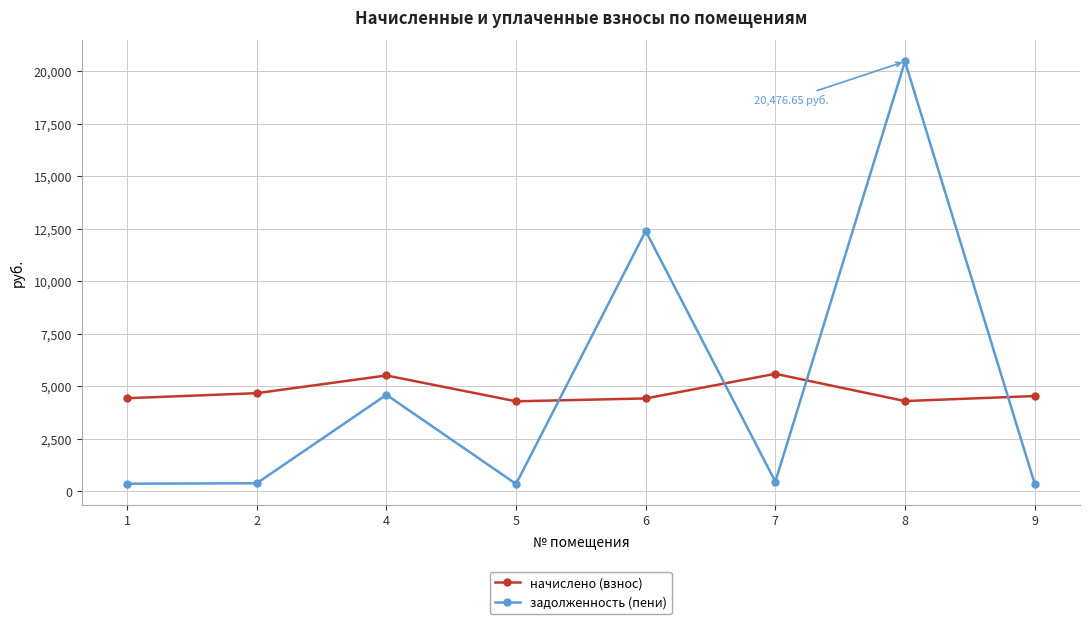

How many lines are shown in the chart?

2